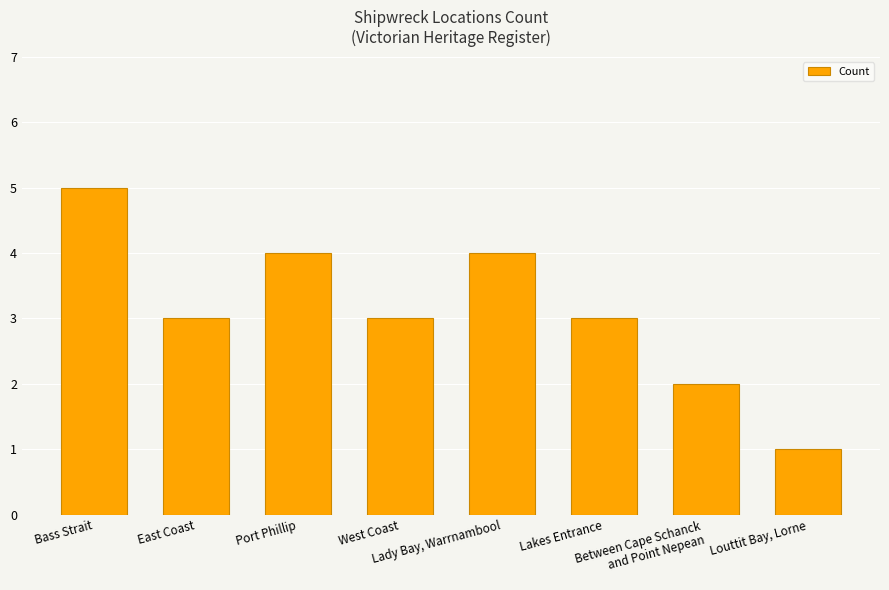

What is the difference between the values at East Coast and Bass Strait?

2